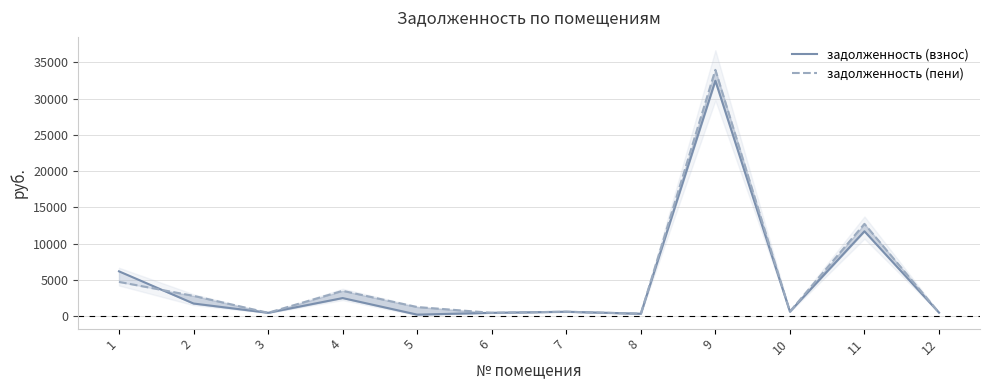

Rank the categories by задолженность (пени) value from highest to lowest.

9, 11, 1, 4, 2, 5, 10, 7, 12, 3, 6, 8